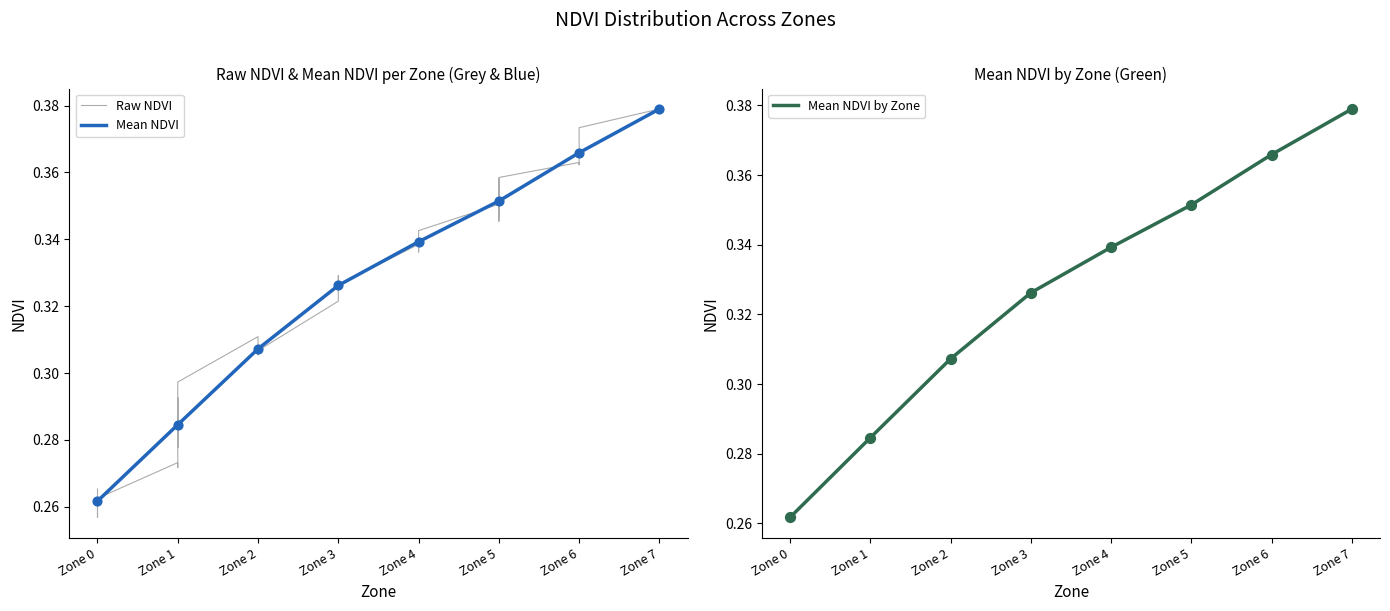

At how many categories does at least one series exceed 0?

8